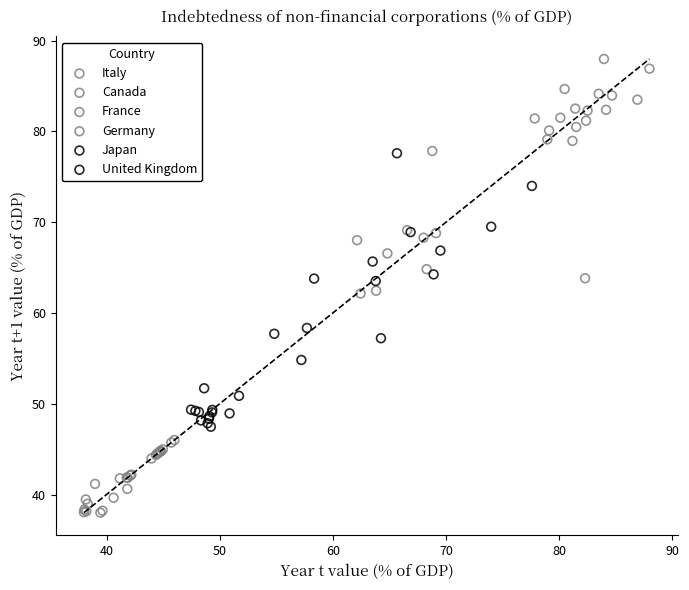

Which series contains the highest Y value?

Canada